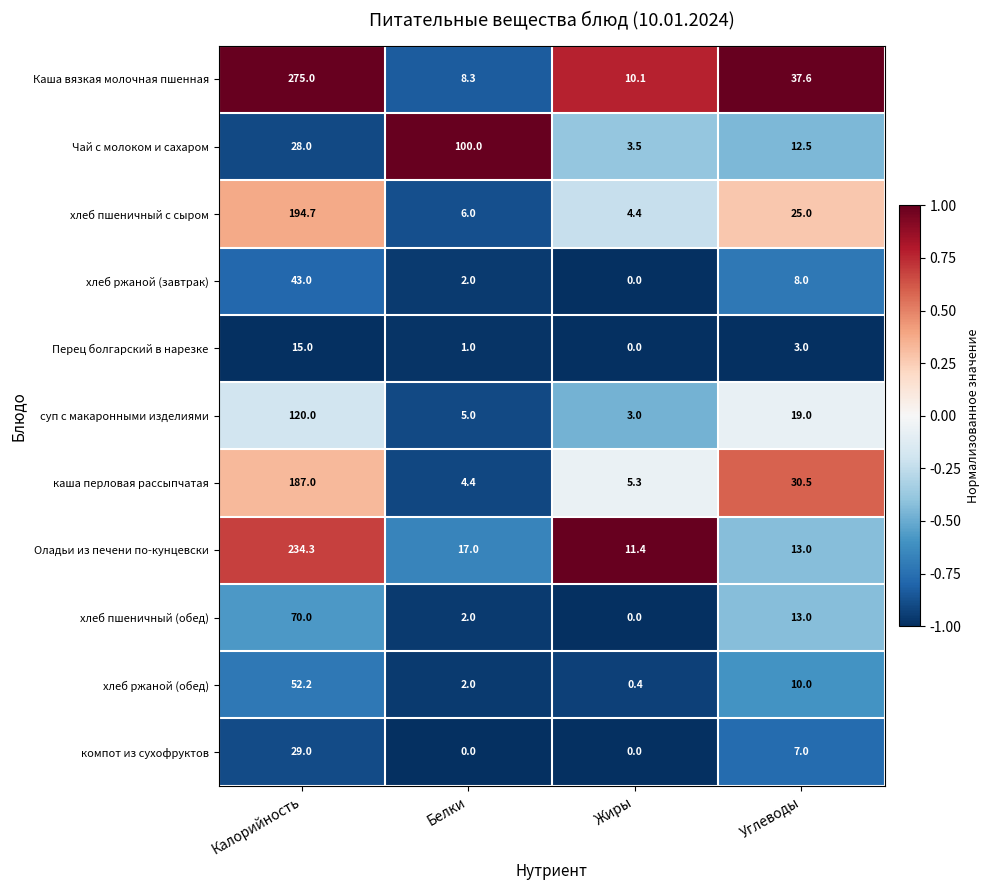

What is the difference between the maximum and minimum values in the хлеб ржаной (завтрак) series?

43.0